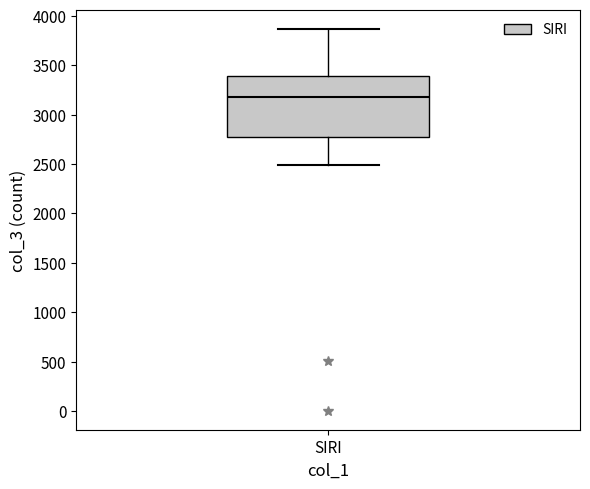

Read this box plot against the y-axis: the position of the median line, the range covered by the box, and the ends of both whiskers. The values are not printed on the chart, so give them approximately, as read against the axis.

median 3200, box 2750 to 3400, whiskers 2500 to 3850